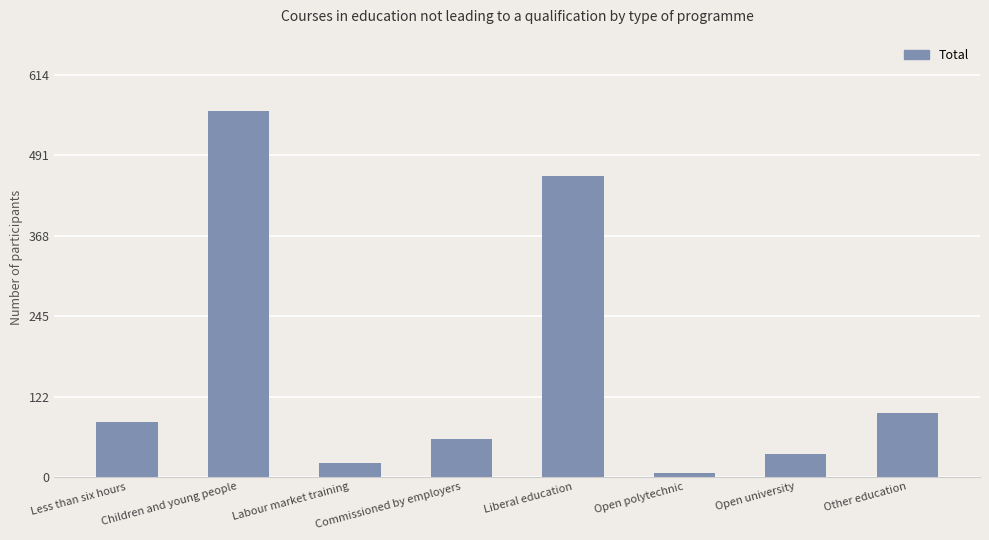

At which category does the chart reach its peak across all series?

Children and young people